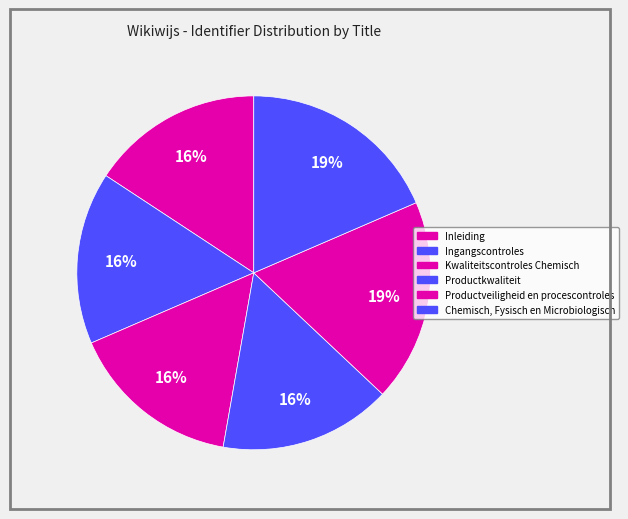

Which slice is the largest?

Chemisch, Fysisch en Microbiologisch